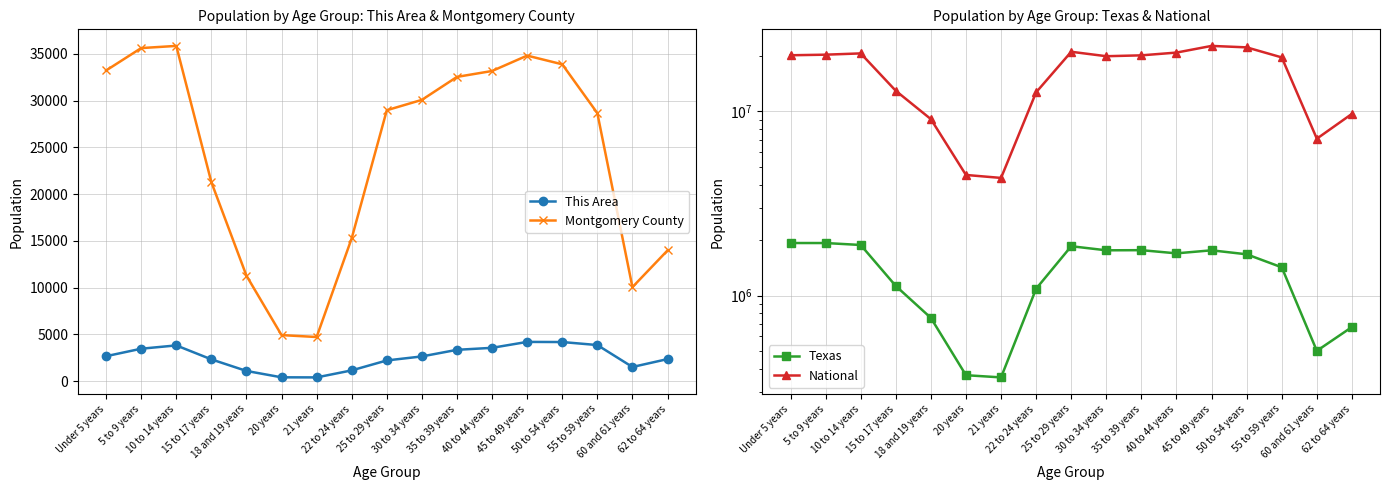

How many lines are shown in the chart?

4